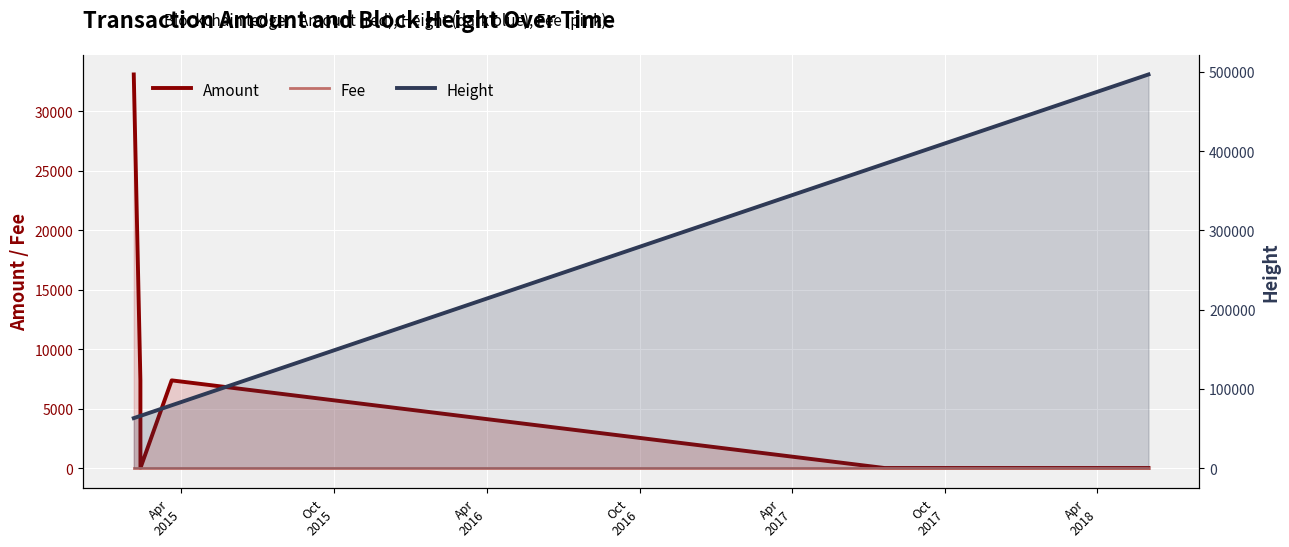

The Height series shows 823063 at Oct
2017. True or false?

False